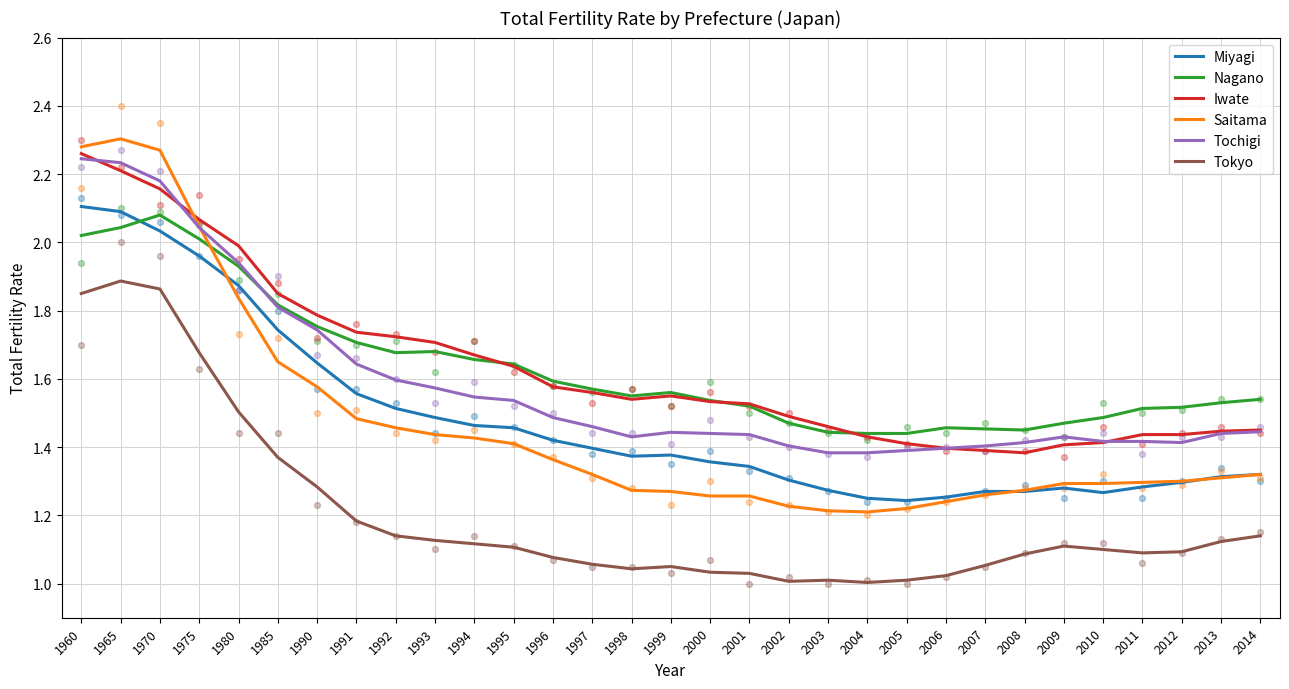

Which series has the largest Y range (max minus min)?

Saitama